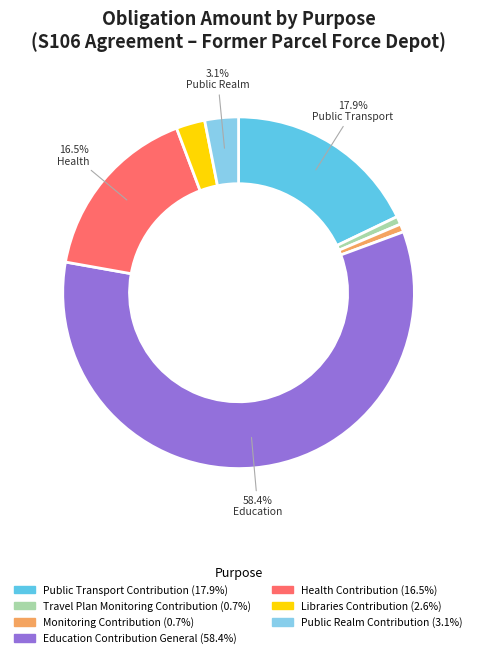

Does any single category account for the majority?

Yes